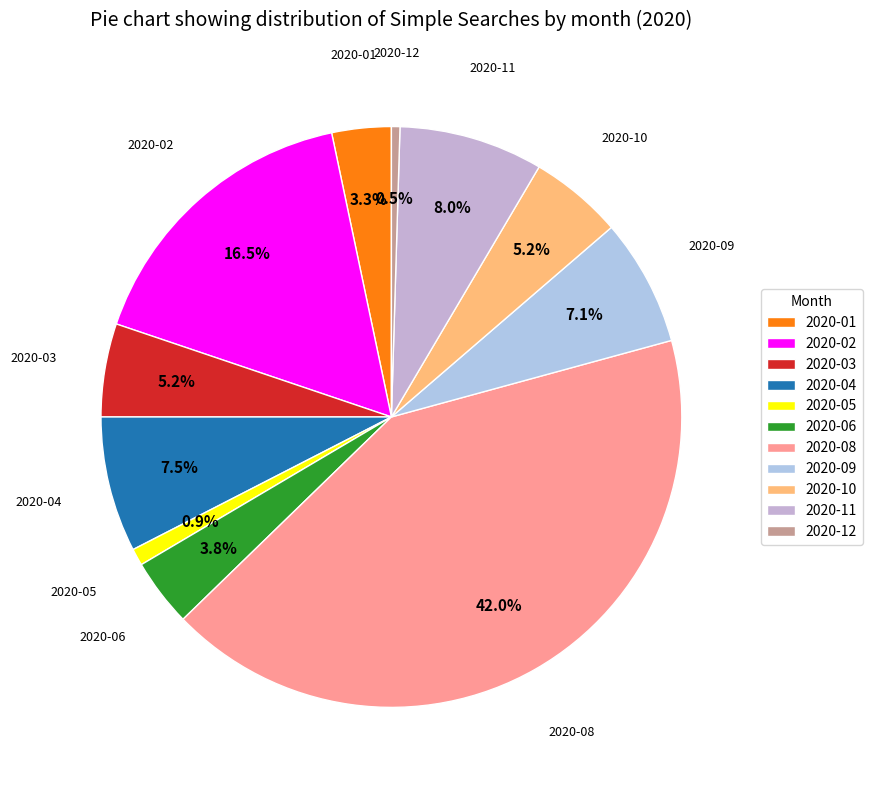

To the nearest percent, what percentage of the pie is 2020-08?

42%